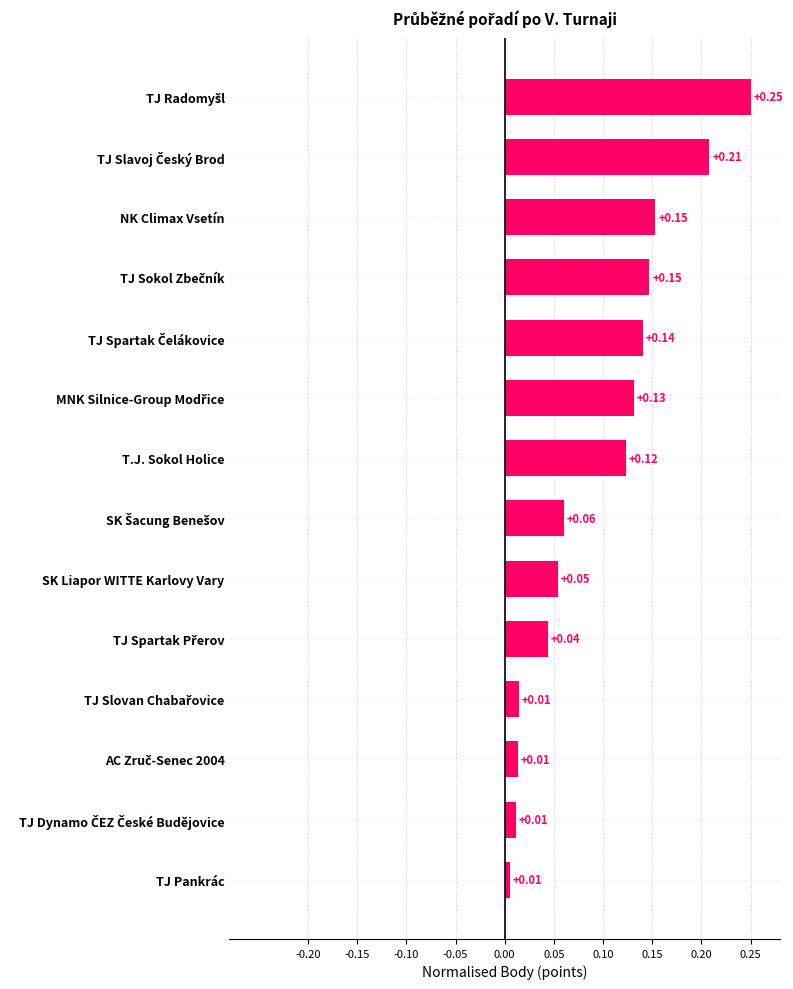

What is the label of the 7th bar from the top?

T.J. Sokol Holice